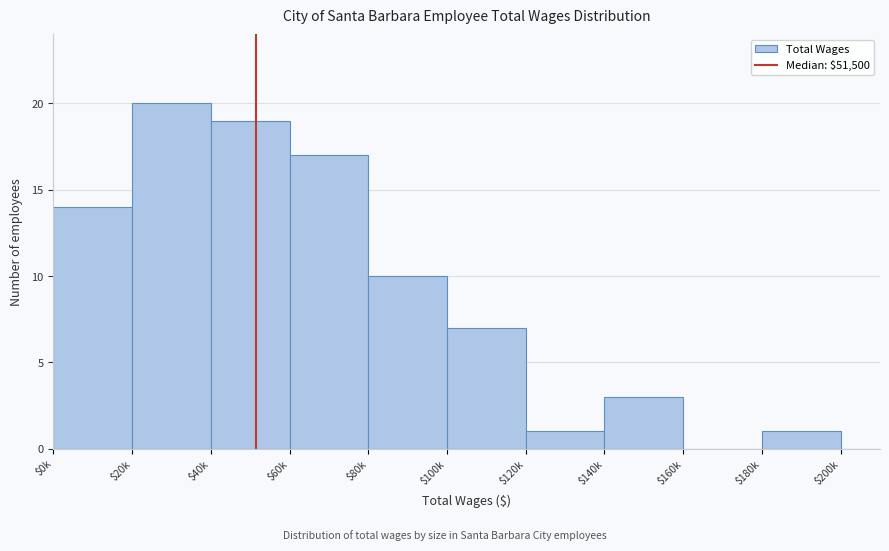

Read the value at $140k.

3